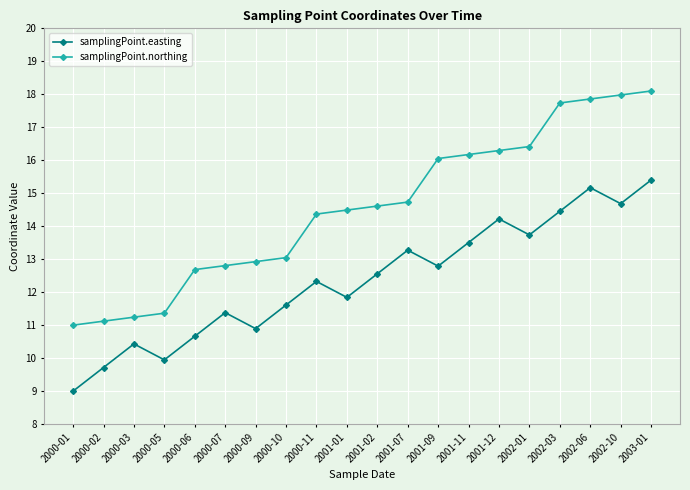

What is the value of the samplingPoint.northing point at the 14th from the left?

16.2